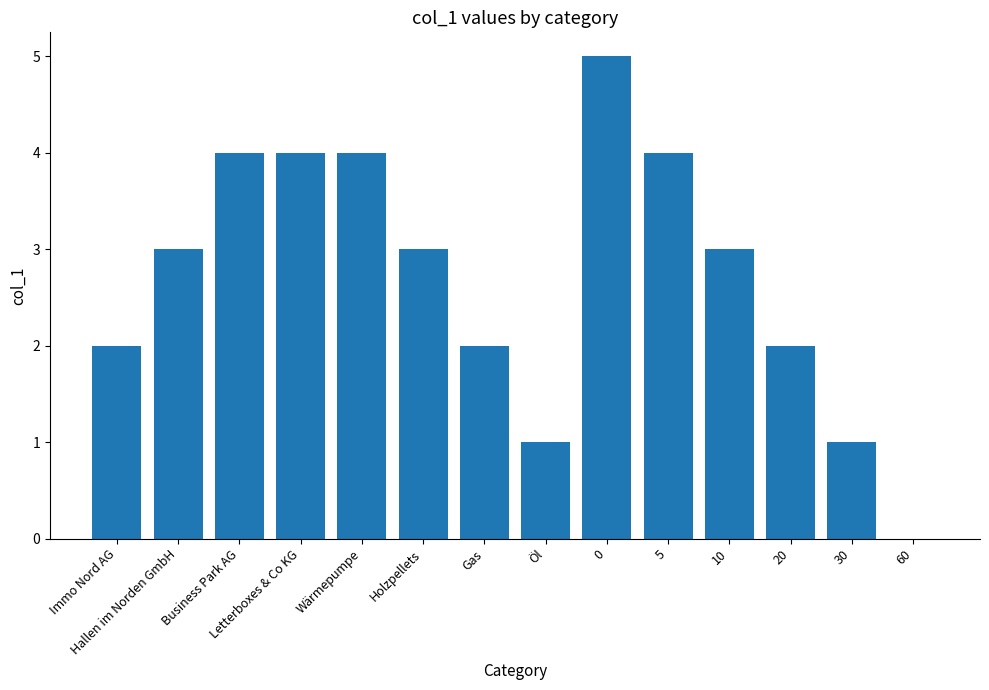

Are the bars horizontal?

No